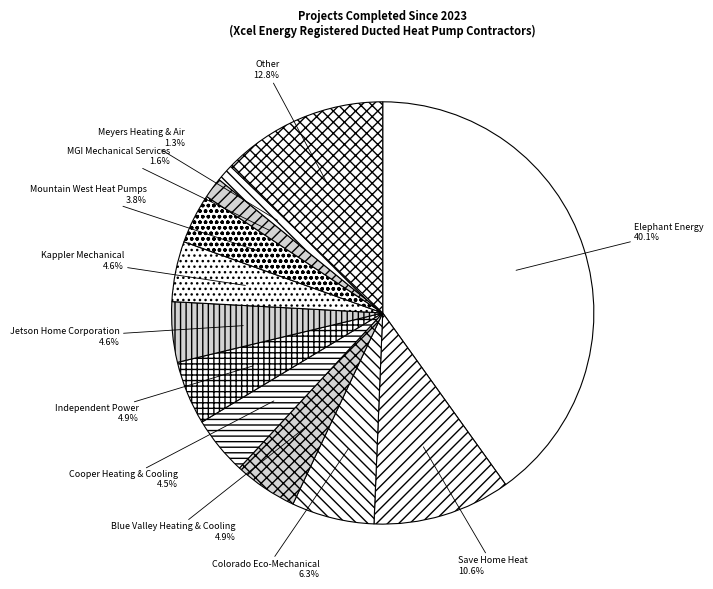

What is the largest slice in the pie chart?

Elephant Energy